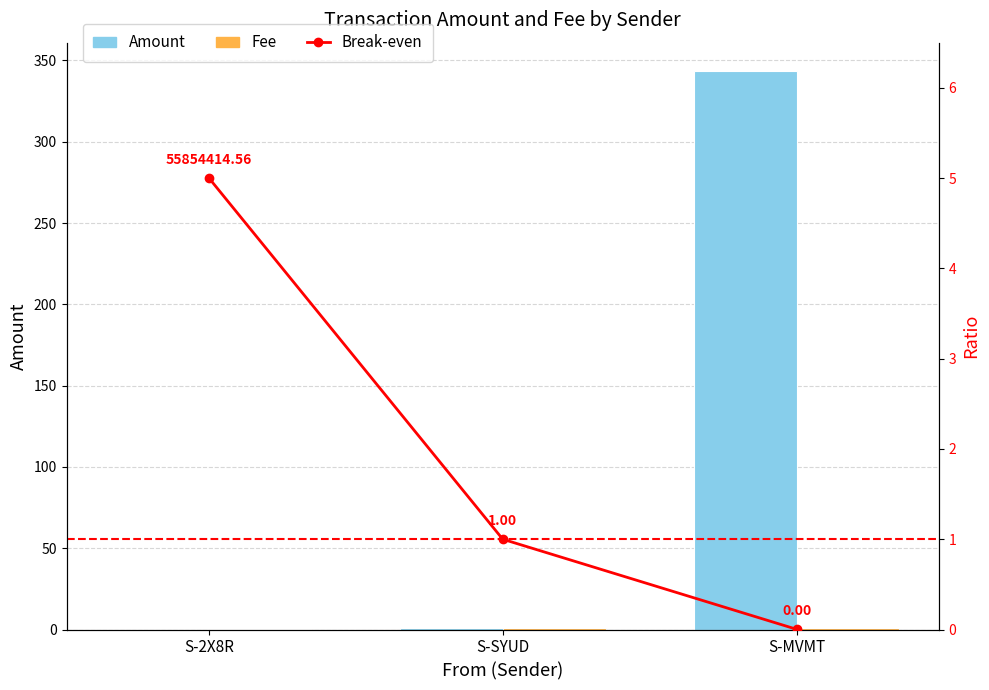

How many distinct data groups are displayed?

3